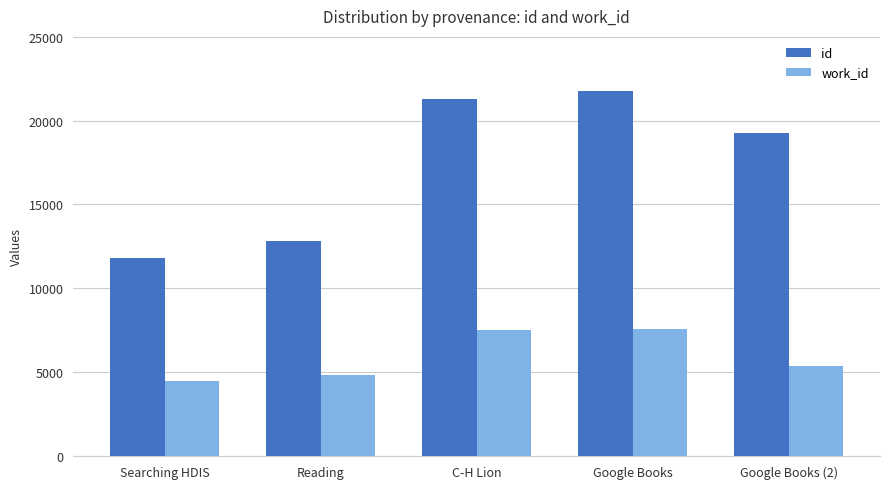

Which series has the widest spread of values?

id